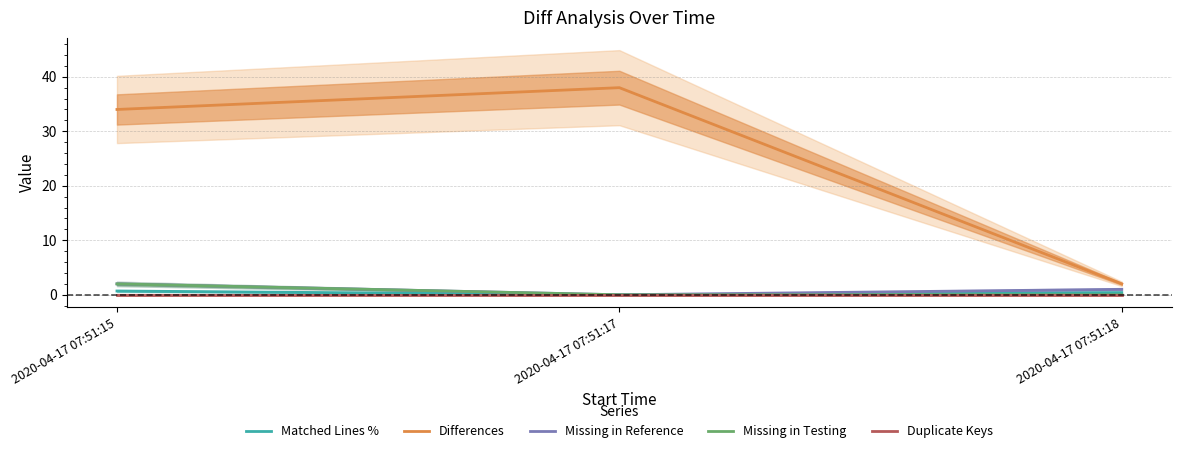

How many categories are shown in the chart?

3